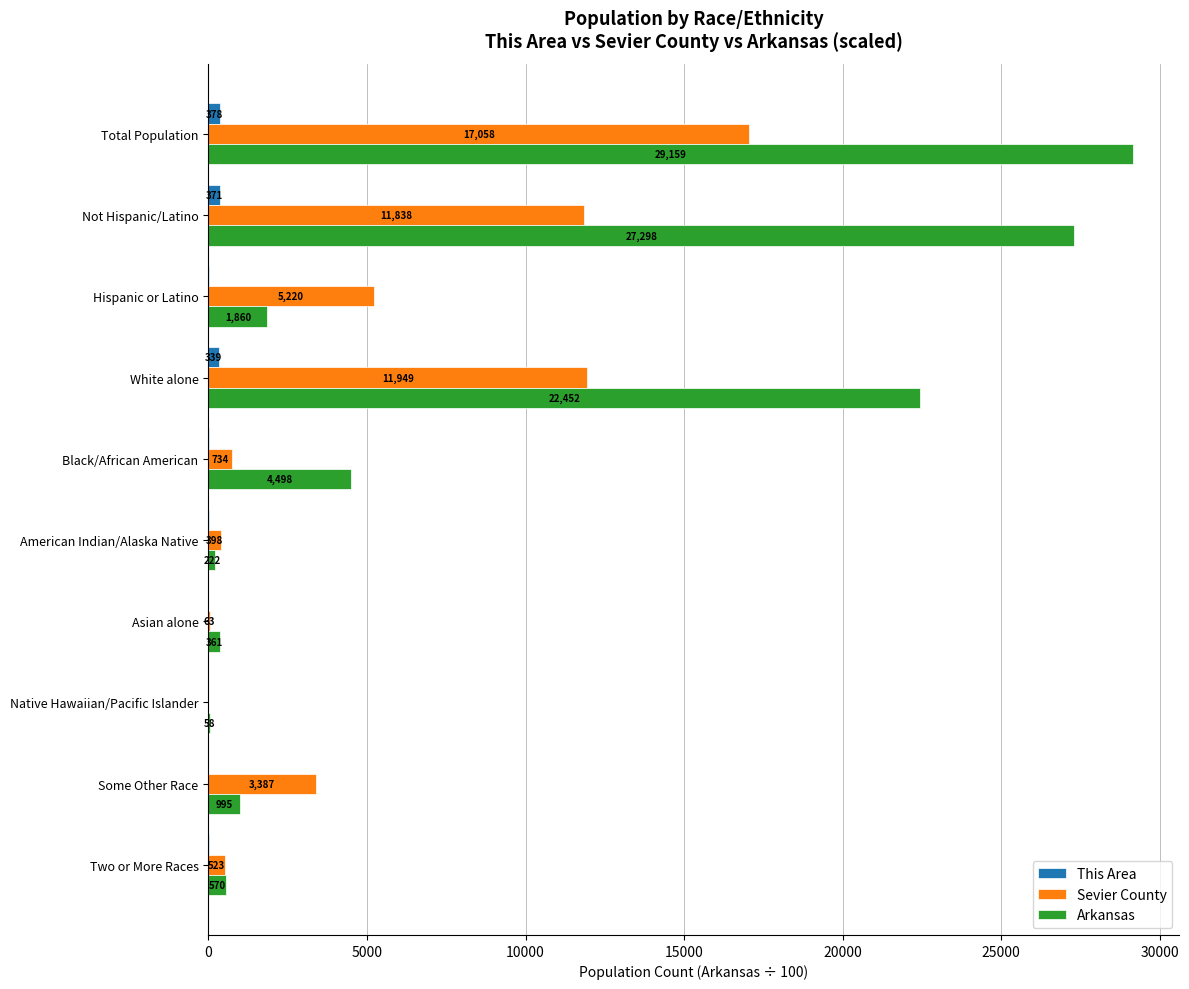

Is the value of Arkansas at Not Hispanic/Latino greater than the value of Sevier County at Total Population?

Yes